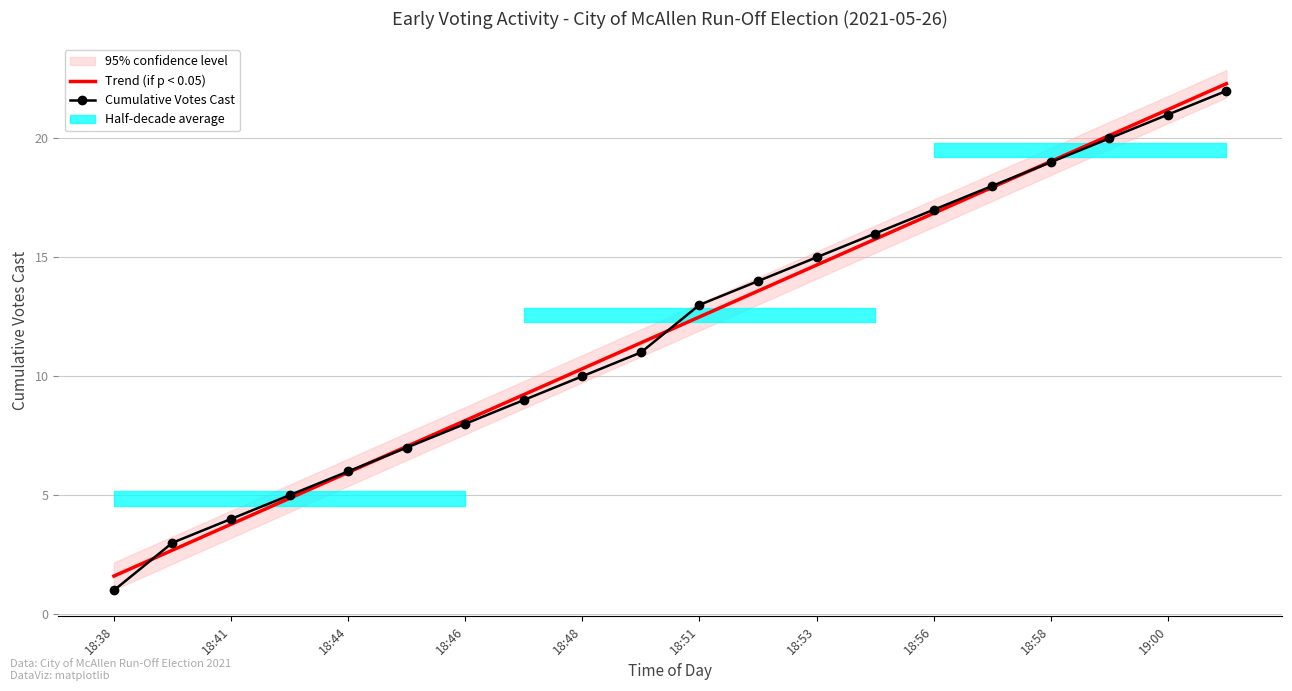

How many values in the Cumulative Votes Cast series are below 13?

10